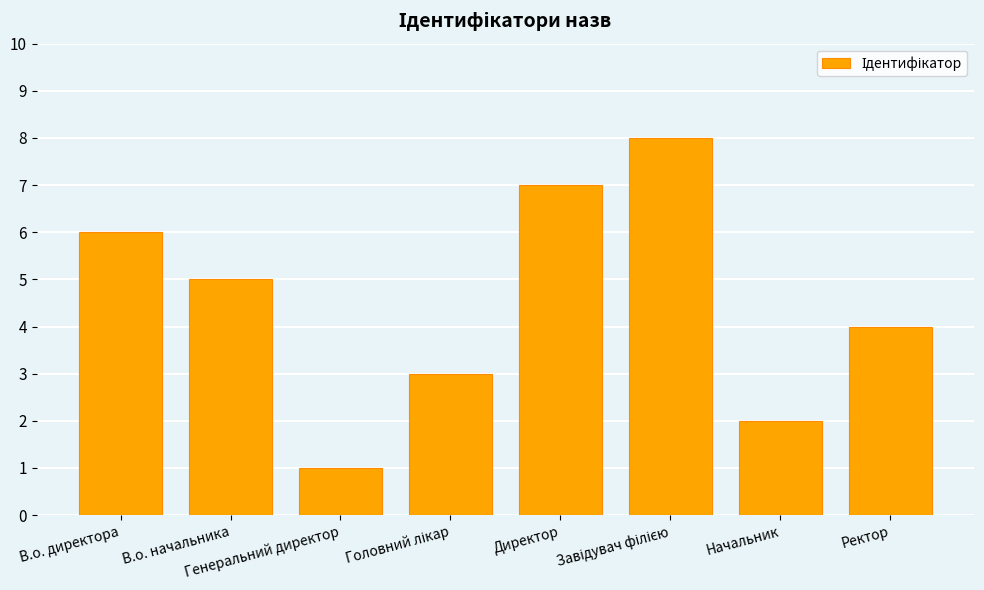

What is the difference between the second highest and second lowest values?

5